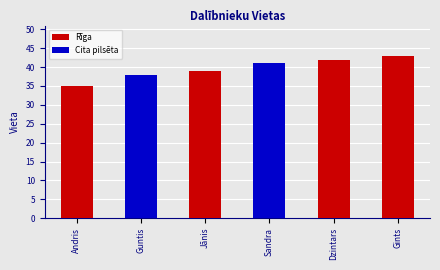

What is the smallest value displayed?

35